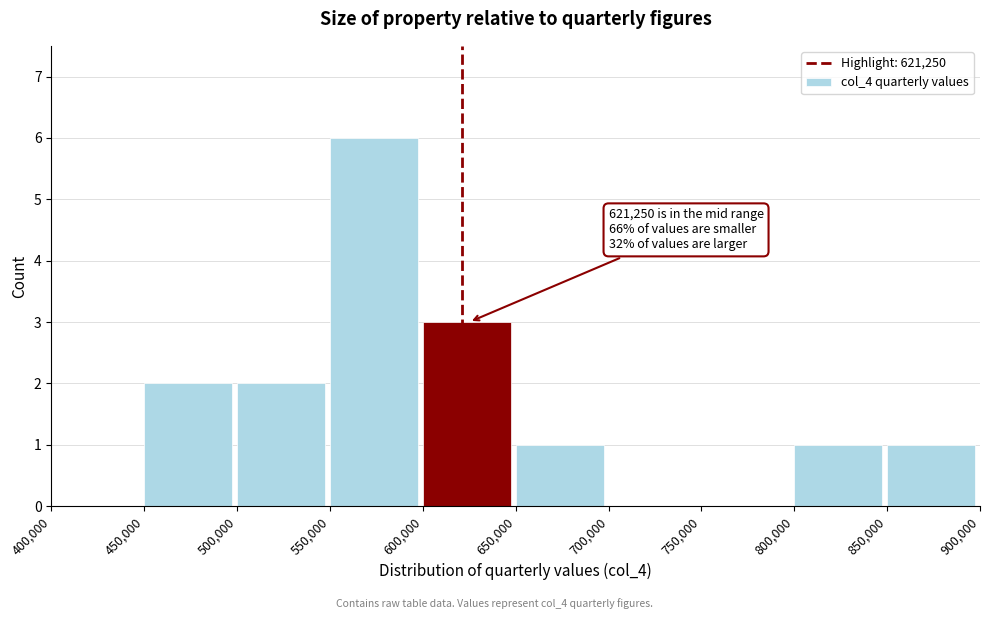

Which range on the x-axis has the tallest bar?

550,000 to 600,000